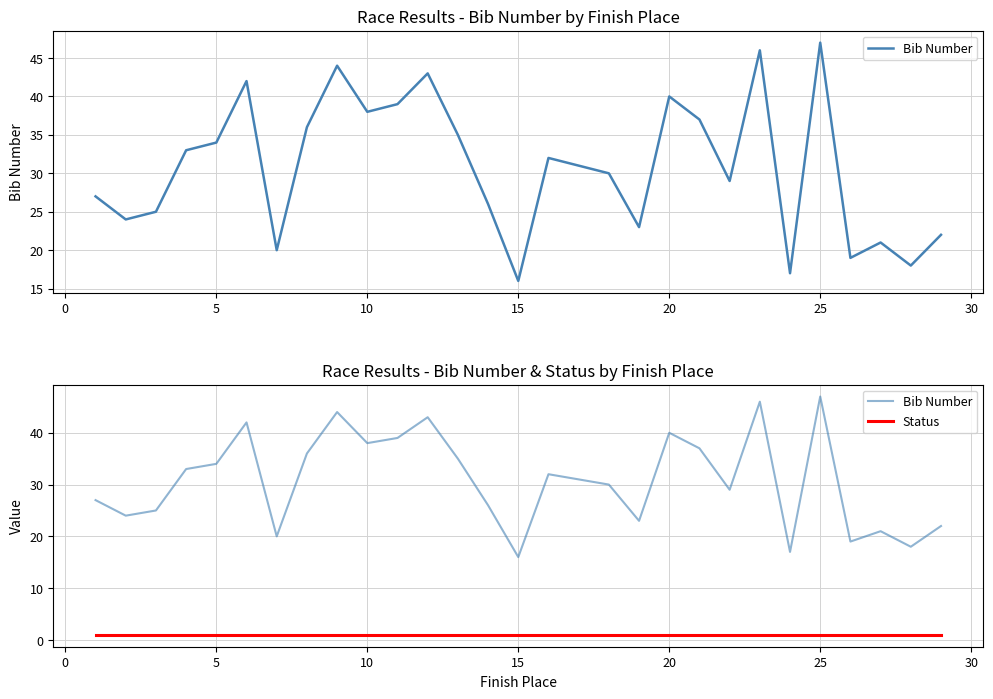

How many distinct data groups are displayed?

2